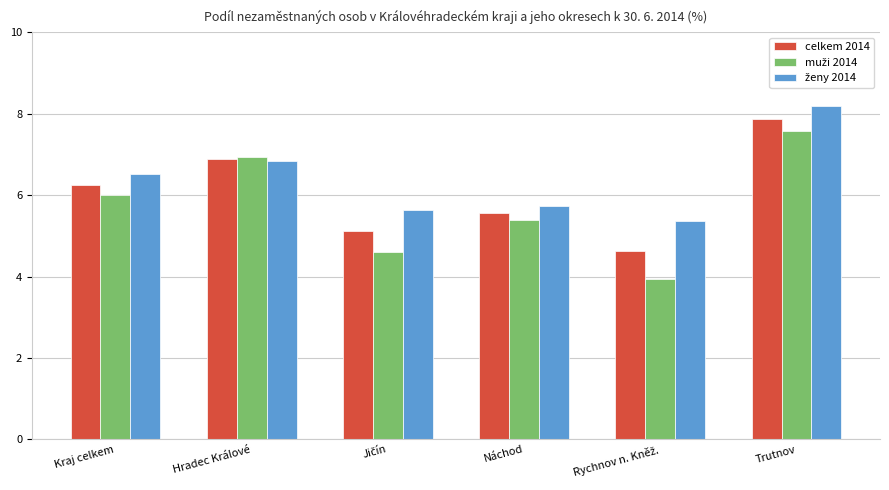

At how many categories does at least one series exceed 3?

6